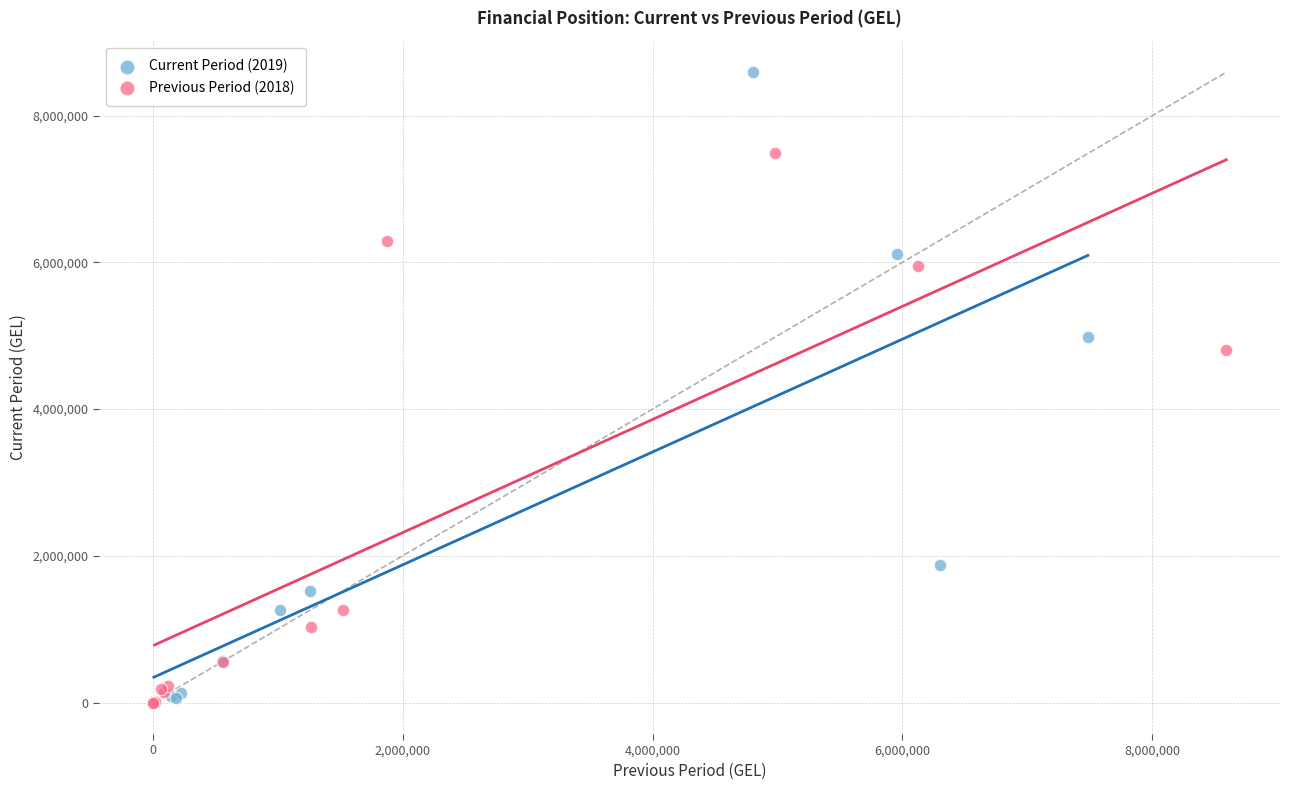

Which series contains the highest Y value?

Current Period (2019)